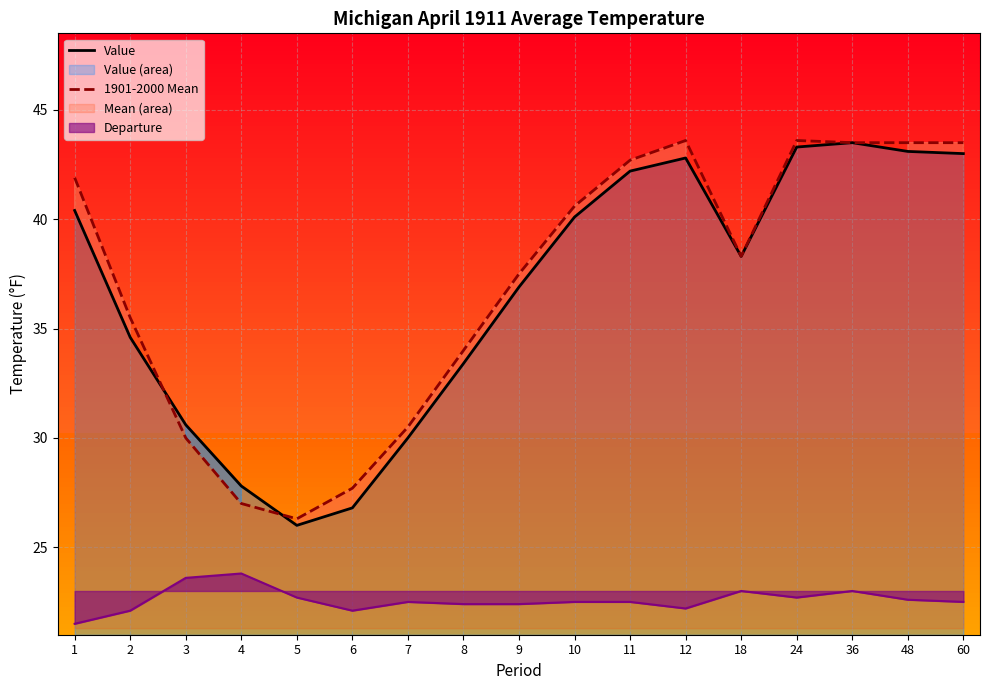

Between which two adjacent categories do Value and 1901-2000 Mean first intersect?

2 and 3